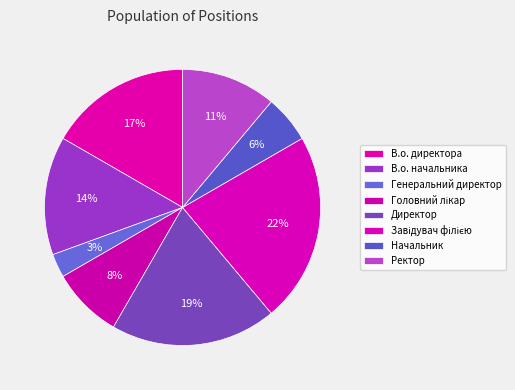

Rank the categories by value from highest to lowest.

Завідувач філією, Директор, В.о. директора, В.о. начальника, Ректор, Головний лікар, Начальник, Генеральний директор